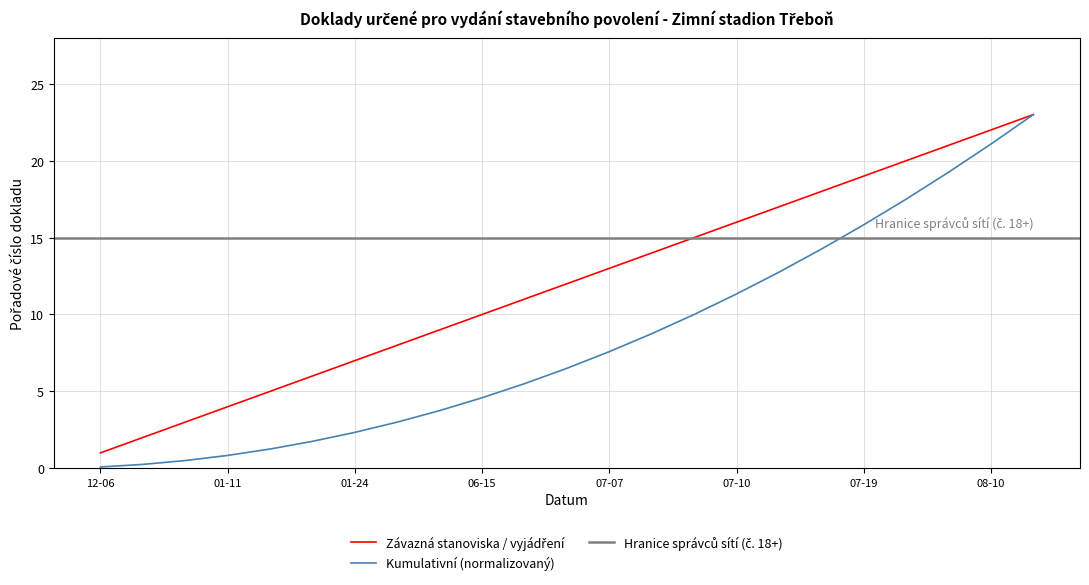

Which category has the highest value in the Závazná stanoviska / vyjádření series?

2017-11-22